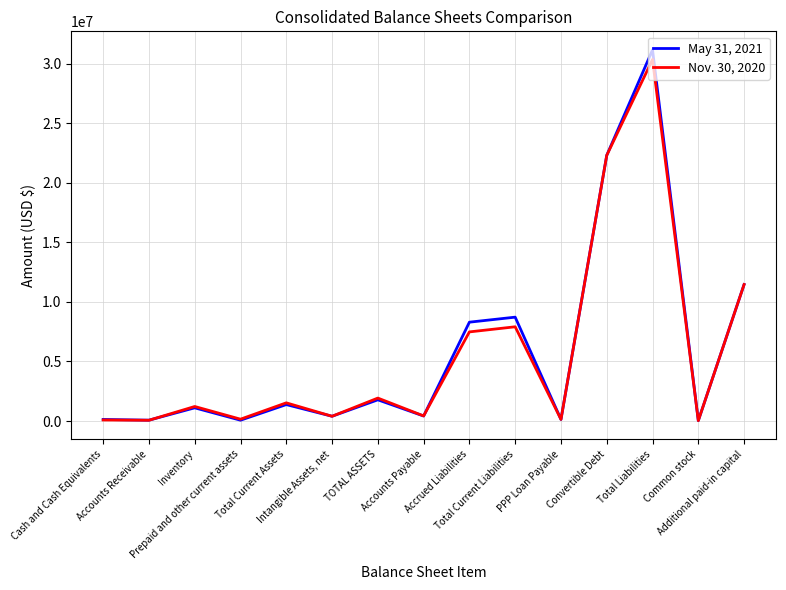

Which series has the largest range (max minus min)?

May 31, 2021